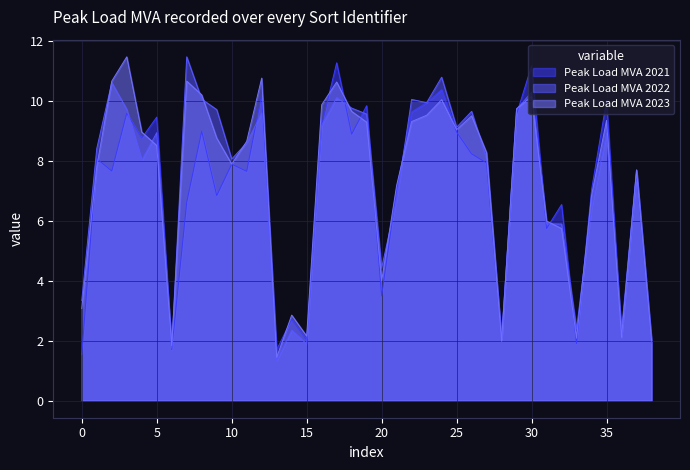

True or false: Peak Load MVA 2021 has a value of 7.9 at 10.

True